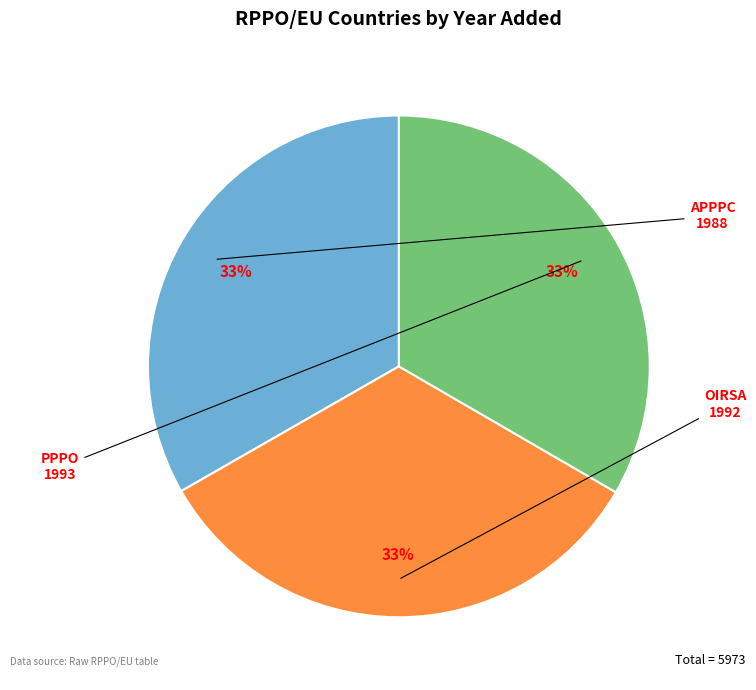

Is there a majority slice in this chart?

No